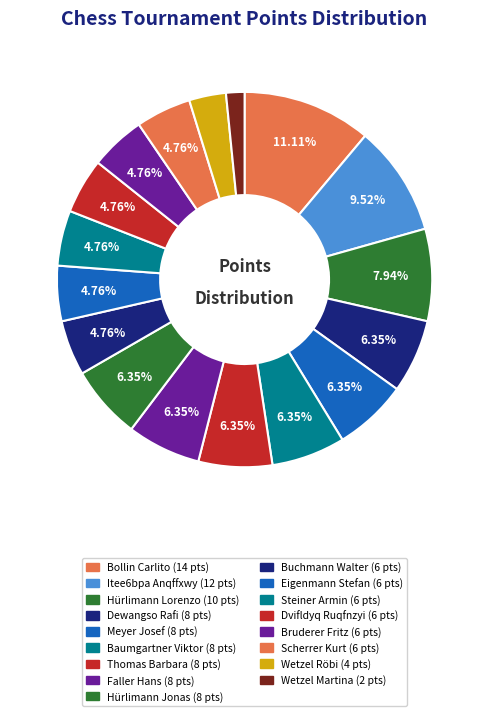

How many segments does this pie chart have?

17